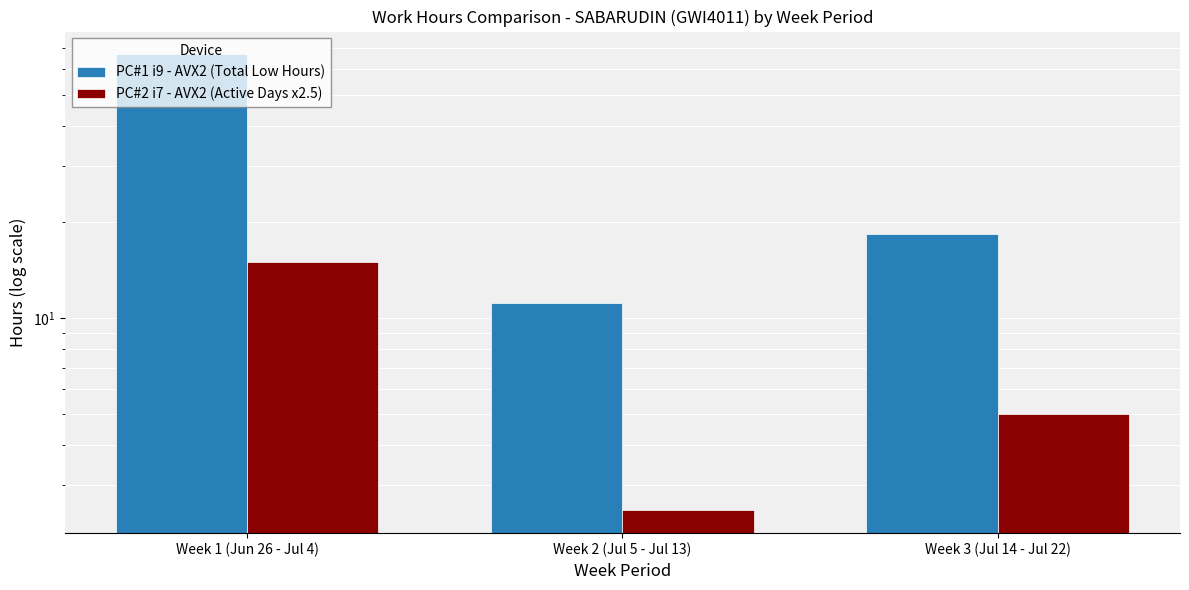

Reading left to right, what are all the values shown in this chart?

PC#1 i9 - AVX2 (Total Low Hours): Week 1 (Jun 26 - Jul 4)=66.9	Week 2 (Jul 5 - Jul 13)=11.2	Week 3 (Jul 14 - Jul 22)=18.4
PC#2 i7 - AVX2 (Active Days x2.5): Week 1 (Jun 26 - Jul 4)=15.0	Week 2 (Jul 5 - Jul 13)=2.5	Week 3 (Jul 14 - Jul 22)=5.0